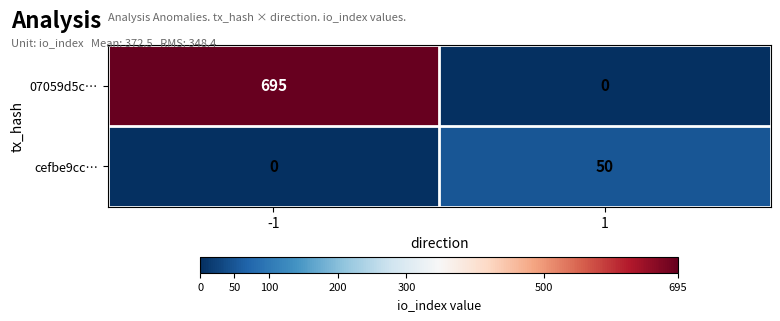

Reading left to right, list all the values displayed in this chart.

07059d5c…: -1=695	1=0
cefbe9cc…: -1=0	1=50